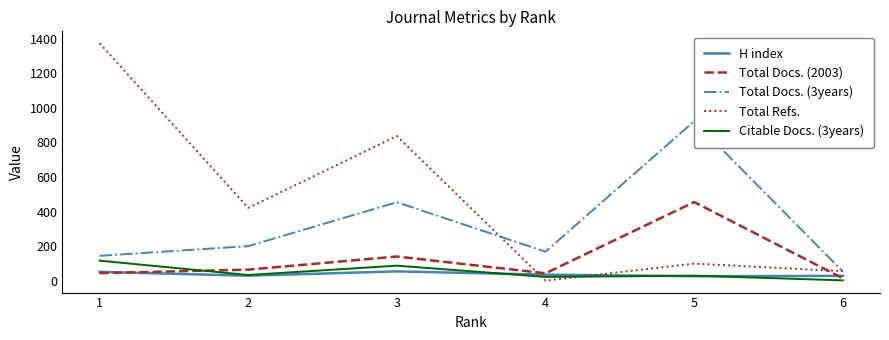

Between 1 and 3, which series saw the biggest shift?

Total Refs.